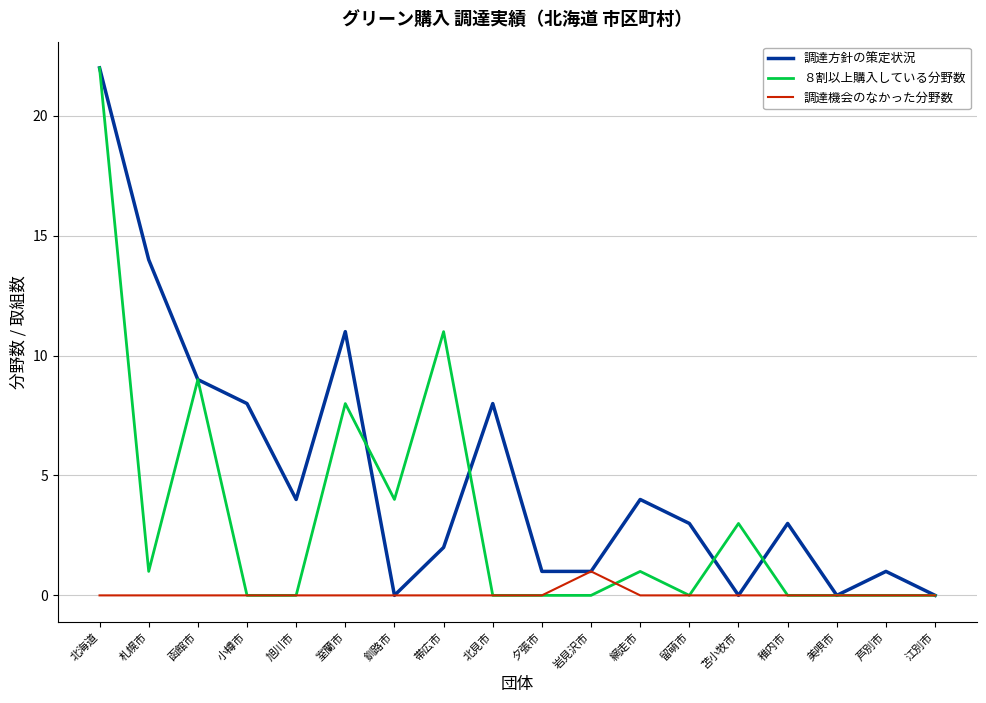

What is the maximum value shown in the chart?

22